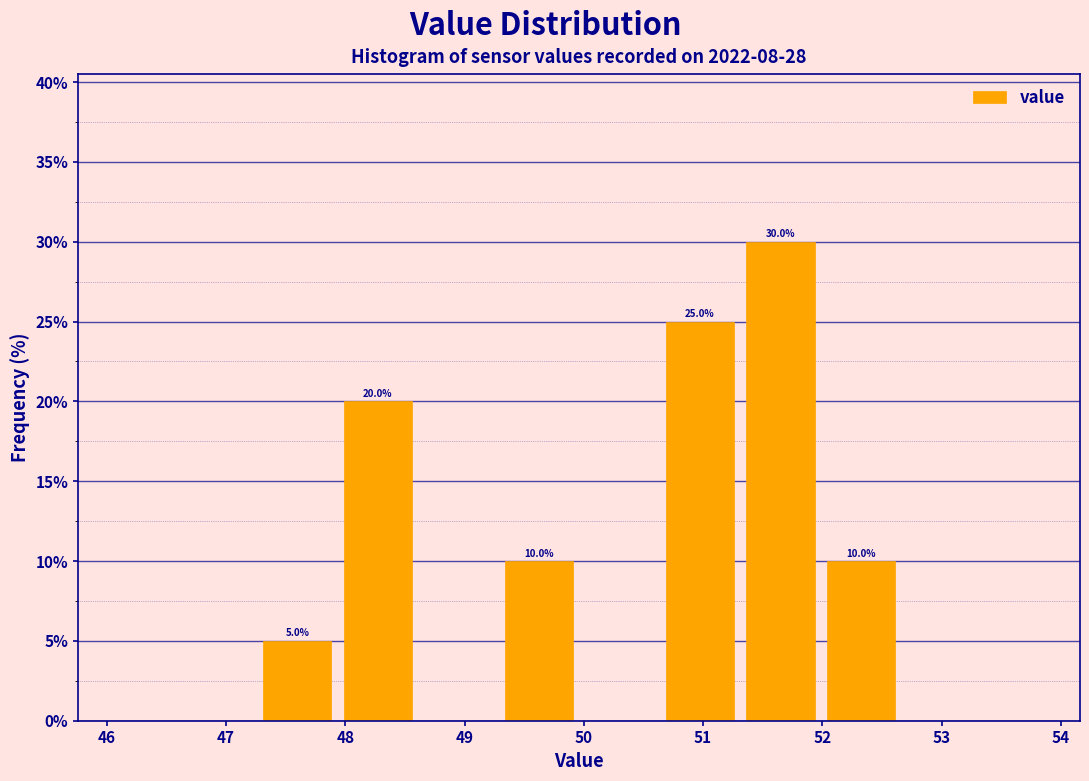

Which range on the x-axis has the tallest bar?

51.3 to 52.0